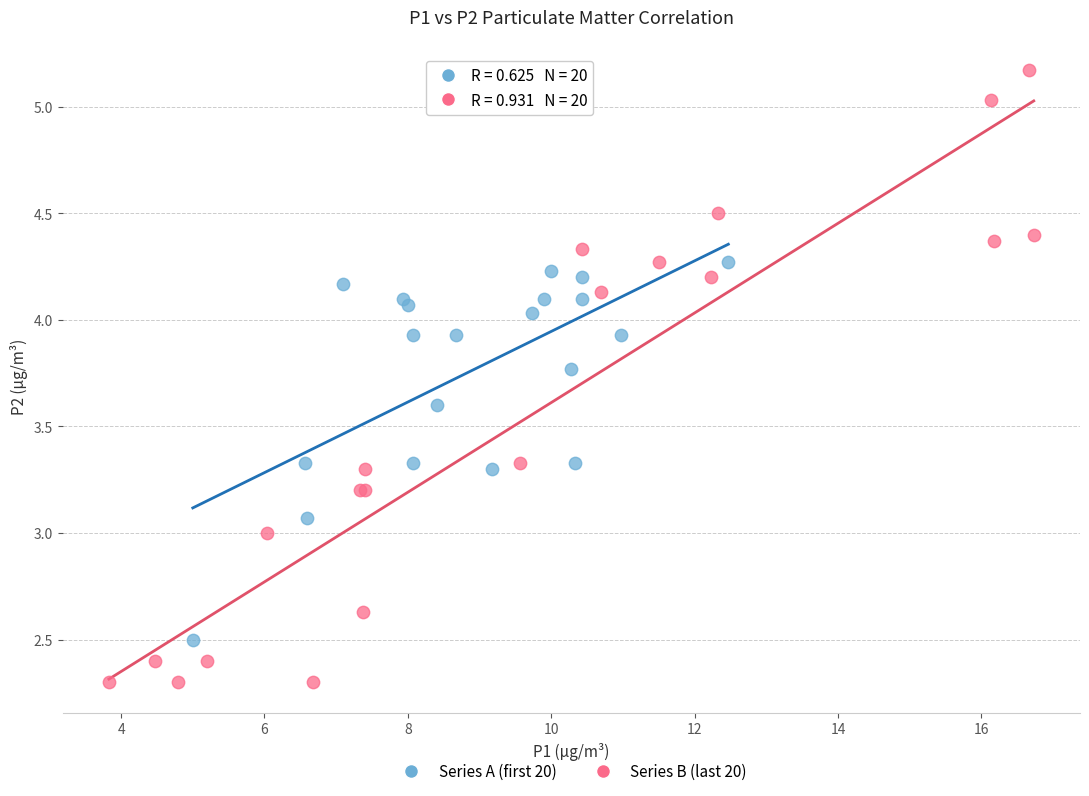

What are all the series names shown in the legend?

Series A (first 20), Series B (last 20)